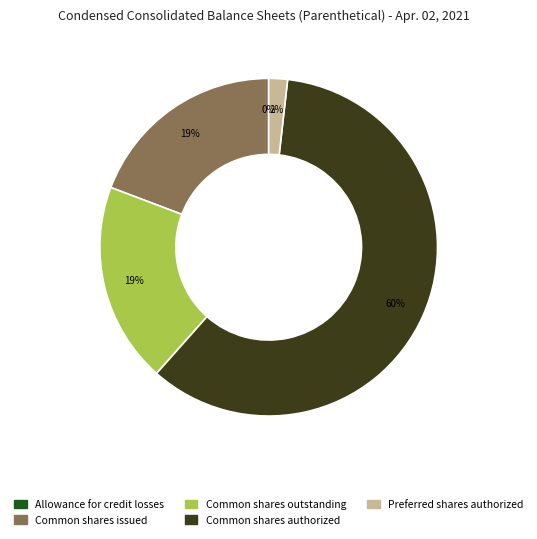

Is there a majority slice in this chart?

Yes